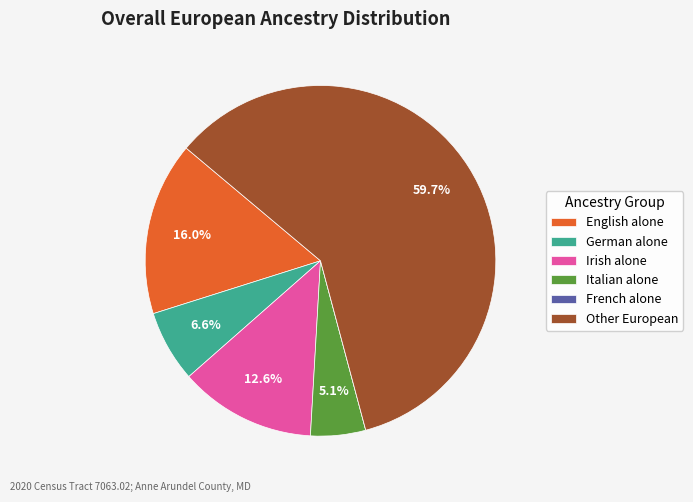

Which slice is the largest?

Other European